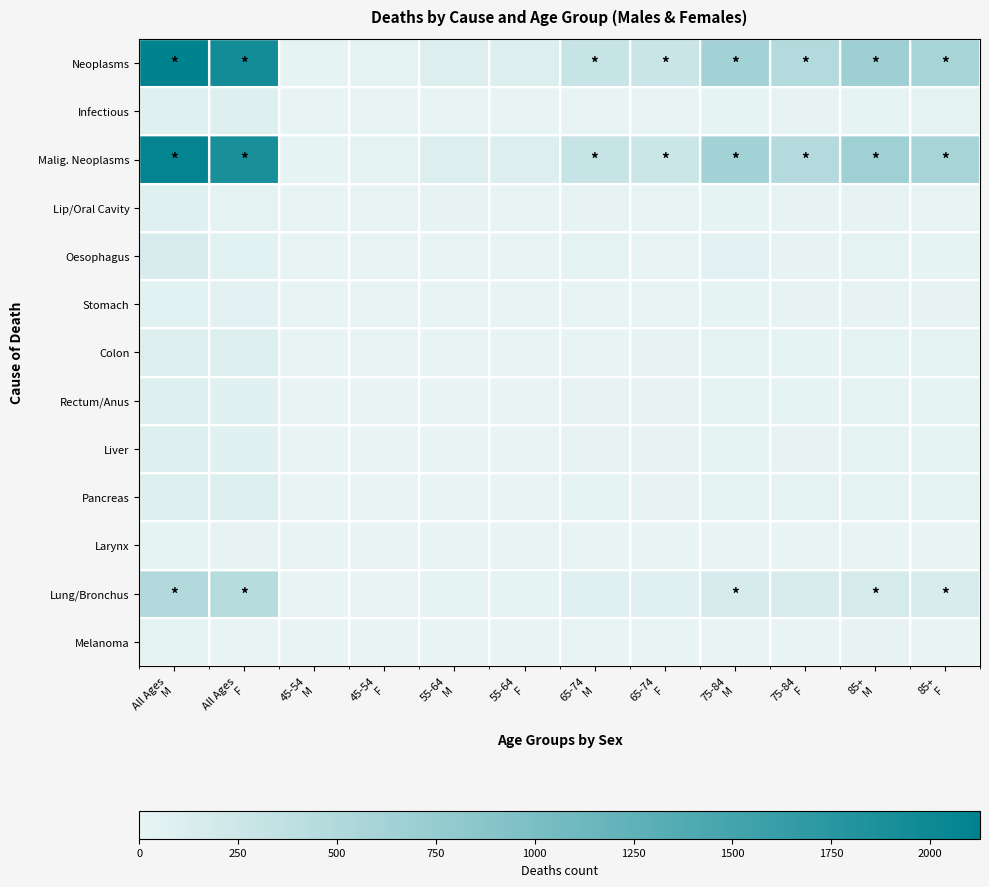

Reading left to right, what are all the values shown in this chart?

Neoplasms: All Ages
M=2126	All Ages
F=1936	45-54
M=21	45-54
F=28	55-64
M=110	55-64
F=107	65-74
M=313	65-74
F=267	75-84
M=639	75-84
F=482	85+
M=686	85+
F=601
Infectious: All Ages
M=75	All Ages
F=97	45-54
M=4	45-54
F=0	55-64
M=6	55-64
F=7	65-74
M=7	65-74
F=6	75-84
M=17	75-84
F=14	85+
M=20	85+
F=33
Malig. Neoplasms: All Ages
M=2086	All Ages
F=1893	45-54
M=21	45-54
F=28	55-64
M=110	55-64
F=105	65-74
M=310	65-74
F=265	75-84
M=628	75-84
F=479	85+
M=672	85+
F=589
Lip/Oral Cavity: All Ages
M=68	All Ages
F=25	45-54
M=0	45-54
F=0	55-64
M=9	55-64
F=4	65-74
M=14	65-74
F=2	75-84
M=24	75-84
F=12	85+
M=16	85+
F=5
Oesophagus: All Ages
M=136	All Ages
F=57	45-54
M=2	45-54
F=0	55-64
M=7	55-64
F=1	65-74
M=31	65-74
F=8	75-84
M=45	75-84
F=11	85+
M=31	85+
F=22
Stomach: All Ages
M=58	All Ages
F=49	45-54
M=1	45-54
F=1	55-64
M=1	55-64
F=2	65-74
M=8	65-74
F=6	75-84
M=22	75-84
F=11	85+
M=16	85+
F=16
Colon: All Ages
M=113	All Ages
F=112	45-54
M=1	45-54
F=1	55-64
M=2	55-64
F=2	65-74
M=8	65-74
F=9	75-84
M=40	75-84
F=18	85+
M=34	85+
F=40
Rectum/Anus: All Ages
M=95	All Ages
F=66	45-54
M=1	45-54
F=1	55-64
M=6	55-64
F=5	65-74
M=15	65-74
F=9	75-84
M=34	75-84
F=17	85+
M=28	85+
F=20
Liver: All Ages
M=85	All Ages
F=62	45-54
M=0	45-54
F=0	55-64
M=5	55-64
F=2	65-74
M=10	65-74
F=11	75-84
M=34	75-84
F=14	85+
M=26	85+
F=23
Pancreas: All Ages
M=91	All Ages
F=100	45-54
M=1	45-54
F=0	55-64
M=5	55-64
F=2	65-74
M=17	65-74
F=11	75-84
M=30	75-84
F=29	85+
M=27	85+
F=29
Larynx: All Ages
M=24	All Ages
F=11	45-54
M=0	45-54
F=0	55-64
M=0	55-64
F=2	65-74
M=7	65-74
F=2	75-84
M=8	75-84
F=4	85+
M=7	85+
F=2
Lung/Bronchus: All Ages
M=496	All Ages
F=455	45-54
M=5	45-54
F=3	55-64
M=17	55-64
F=22	65-74
M=71	65-74
F=70	75-84
M=174	75-84
F=145	85+
M=182	85+
F=148
Melanoma: All Ages
M=32	All Ages
F=0	45-54
M=1	45-54
F=0	55-64
M=5	55-64
F=0	65-74
M=6	65-74
F=0	75-84
M=8	75-84
F=0	85+
M=9	85+
F=0